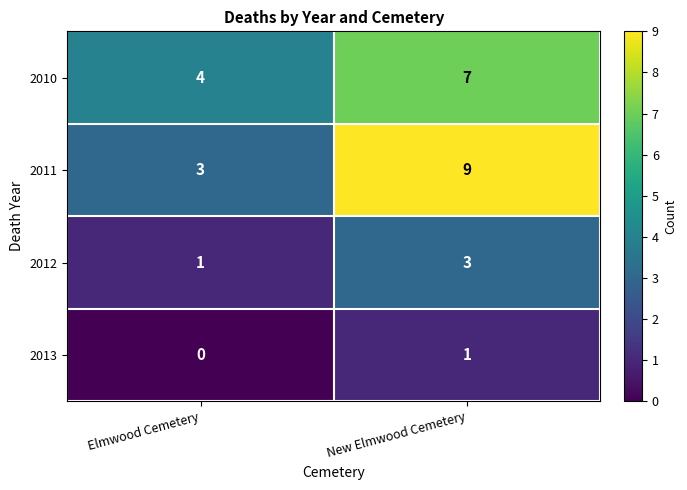

Which series has the largest range (max minus min)?

2011